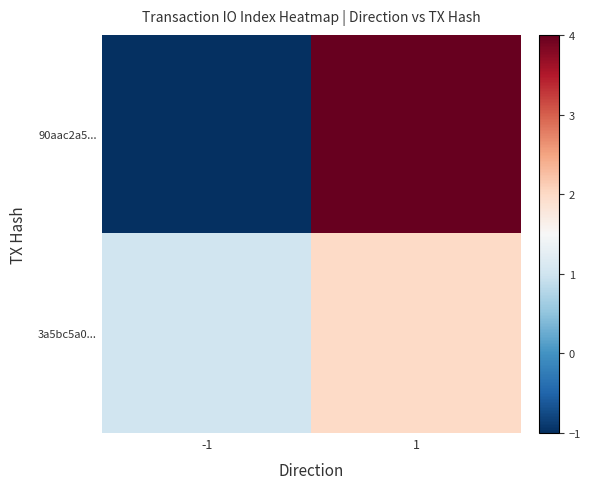

Which series has the widest spread of values?

90aac2a5...